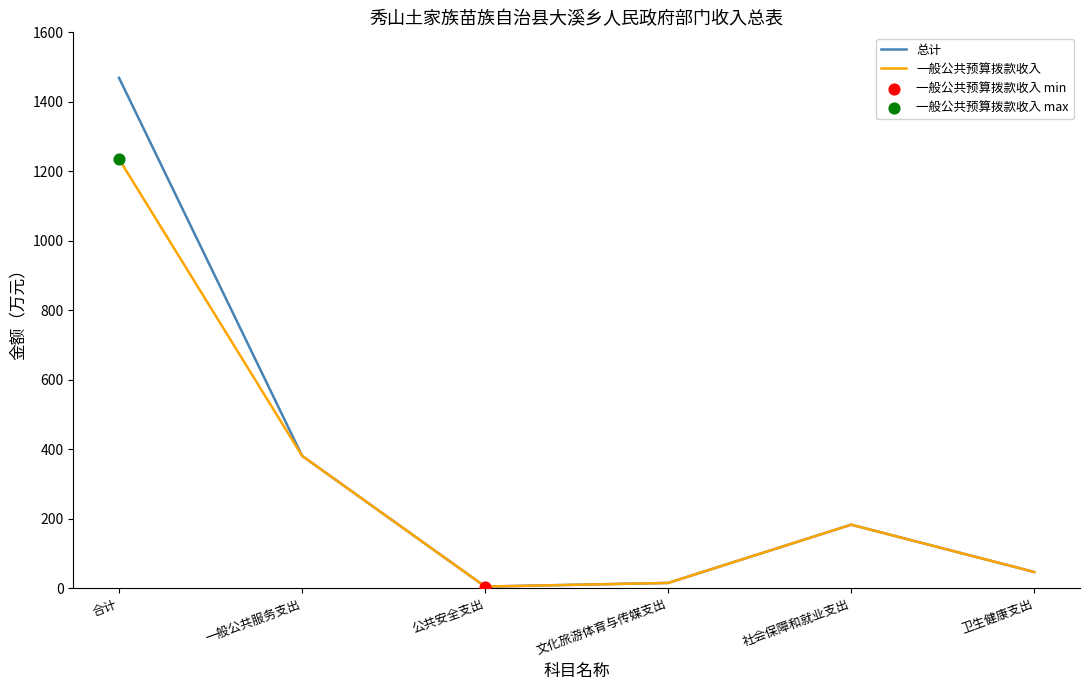

Which series has the widest spread of values?

总计